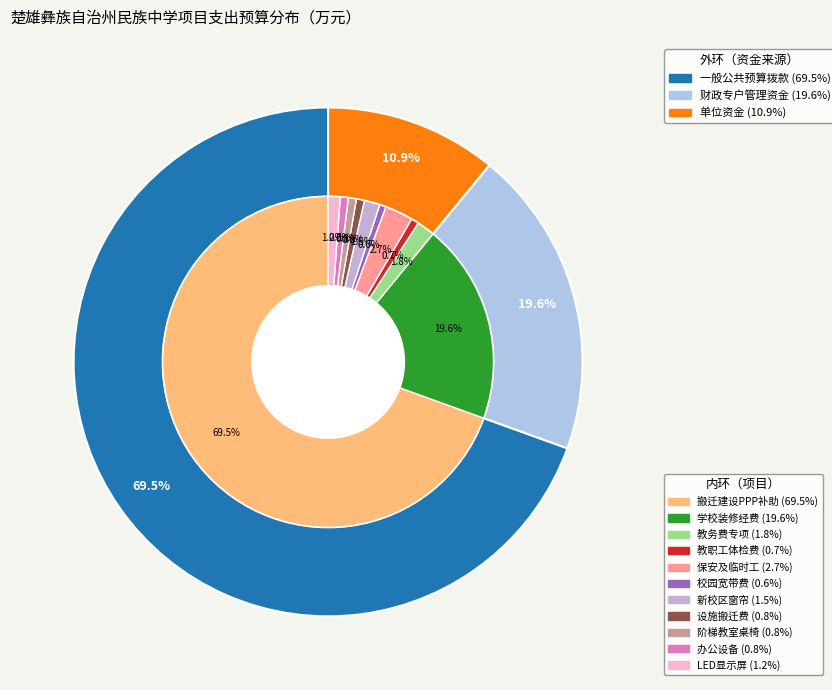

True or false: 办公设备购置专项资金 accounts for 11% of the total.

False